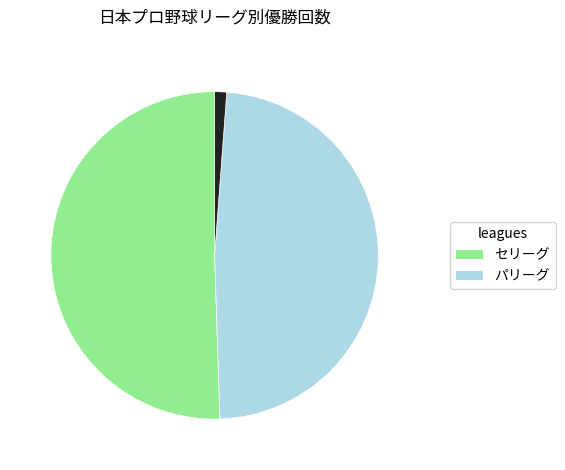

Is there a majority slice in this chart?

Yes